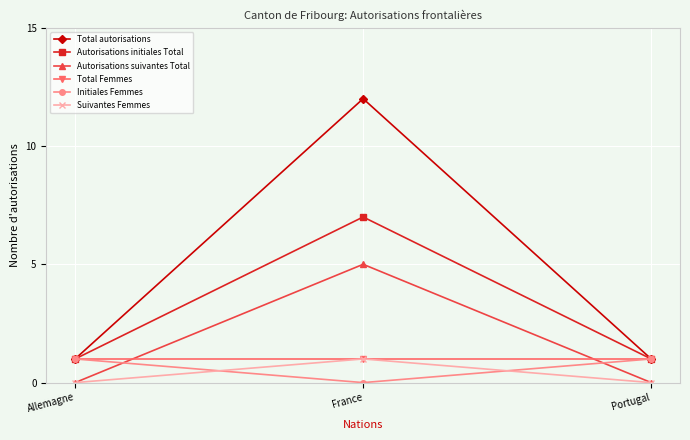

What value does the Total Femmes series have at France?

1